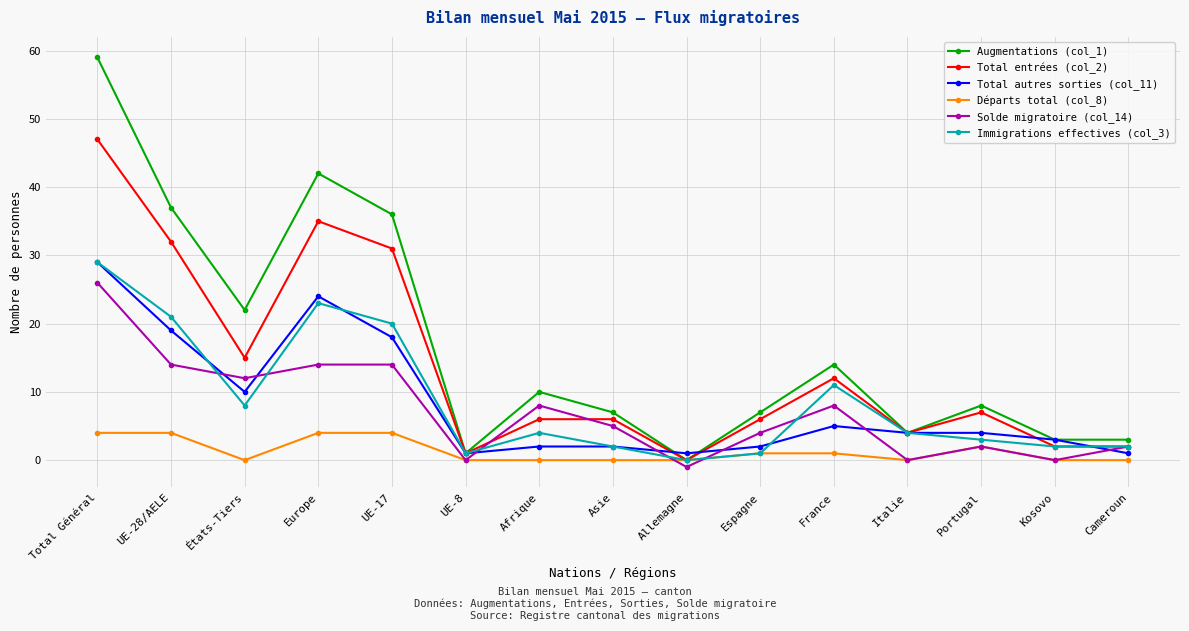

How many values in the Solde migratoire (col_14) series are below 5?

7